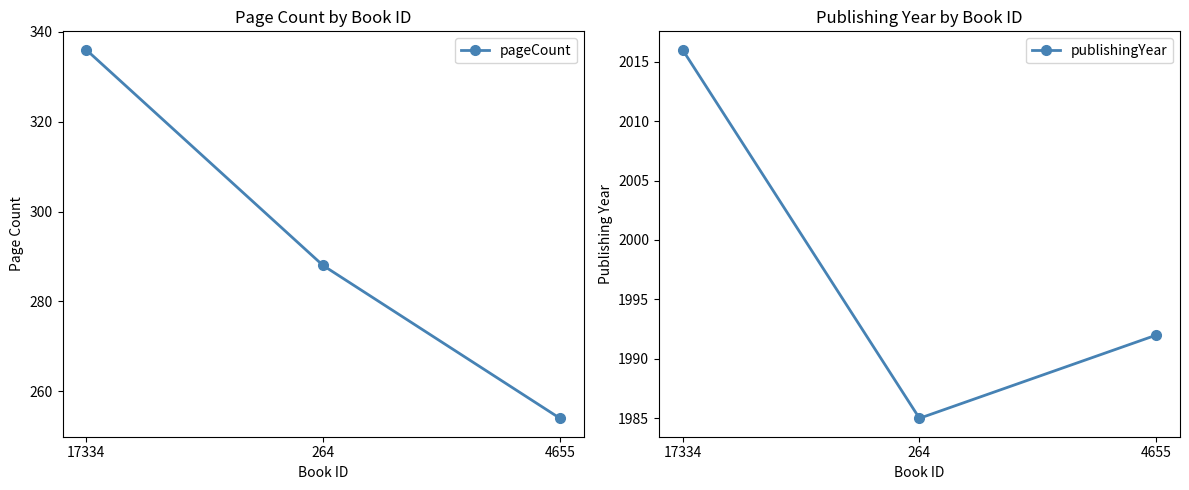

At which label does pageCount first exceed 288?

17334